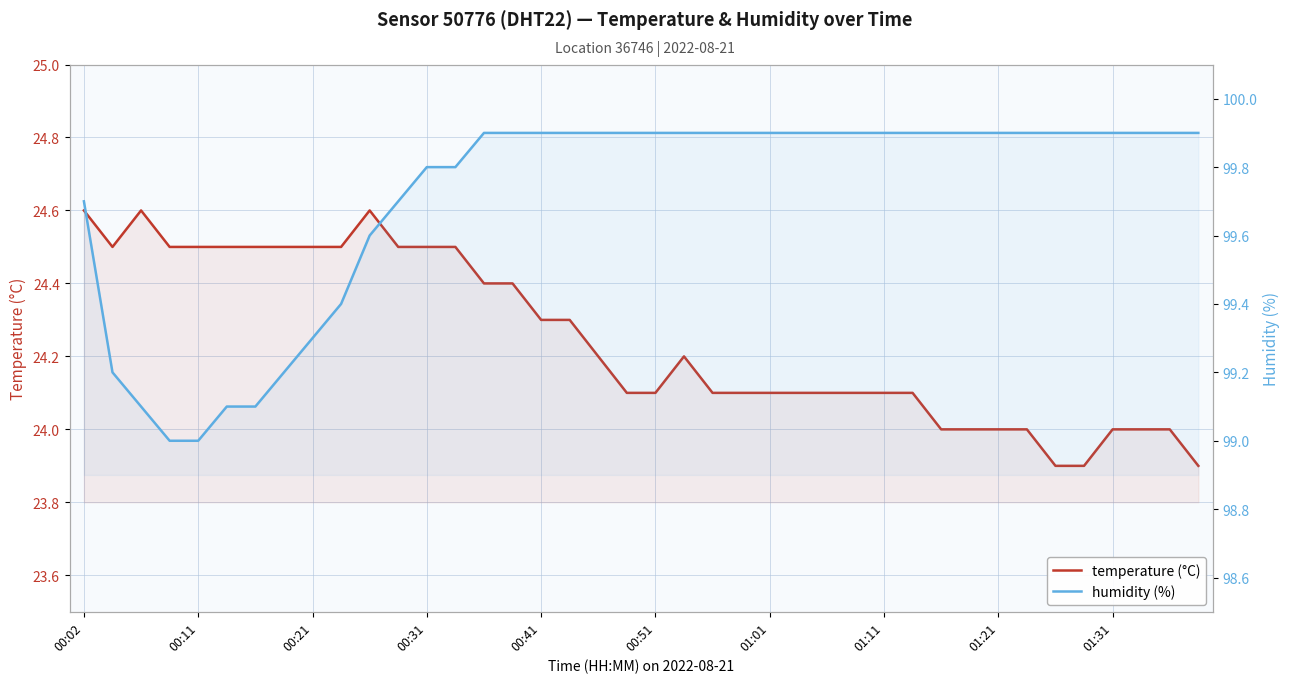

How many lines are shown in the chart?

2